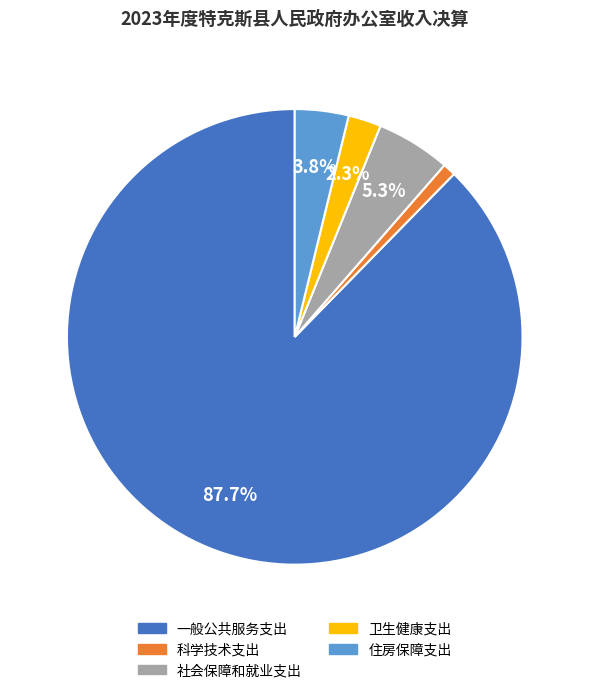

Is 一般公共服务支出 the majority of the pie?

Yes